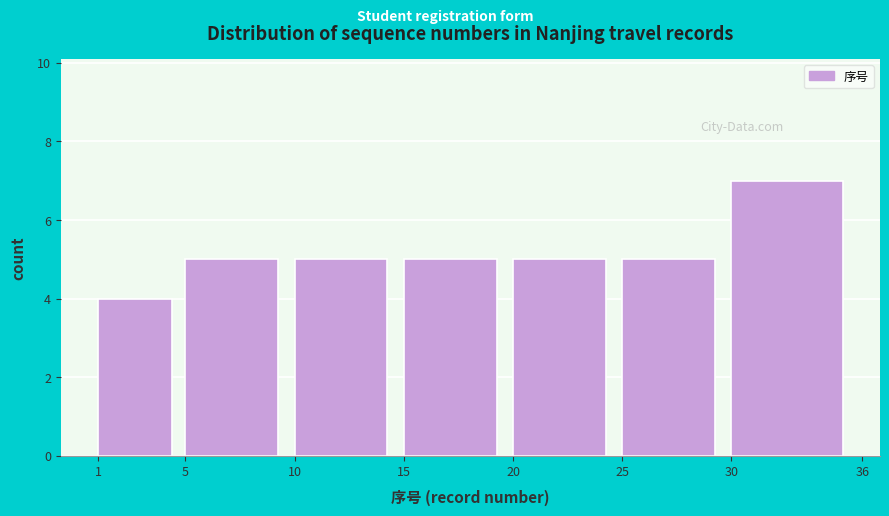

Reading left to right, list every bar in this chart as the range it spans on the x-axis followed by its height. The values are not printed on the chart, so give them approximately, as read against the axis.

1 to 5: 4
5 to 10: 5
10 to 15: 5
15 to 20: 5
20 to 25: 5
25 to 30: 5
30 to 36: 7